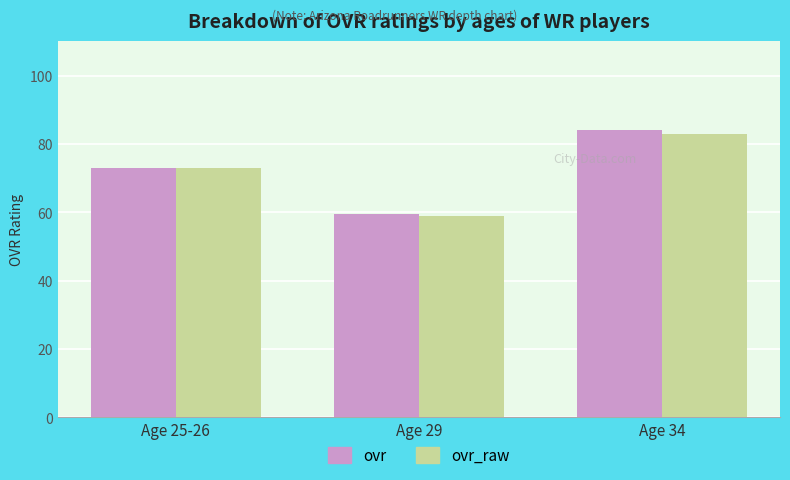

At which label is ovr closest to 71?

Age 25-26